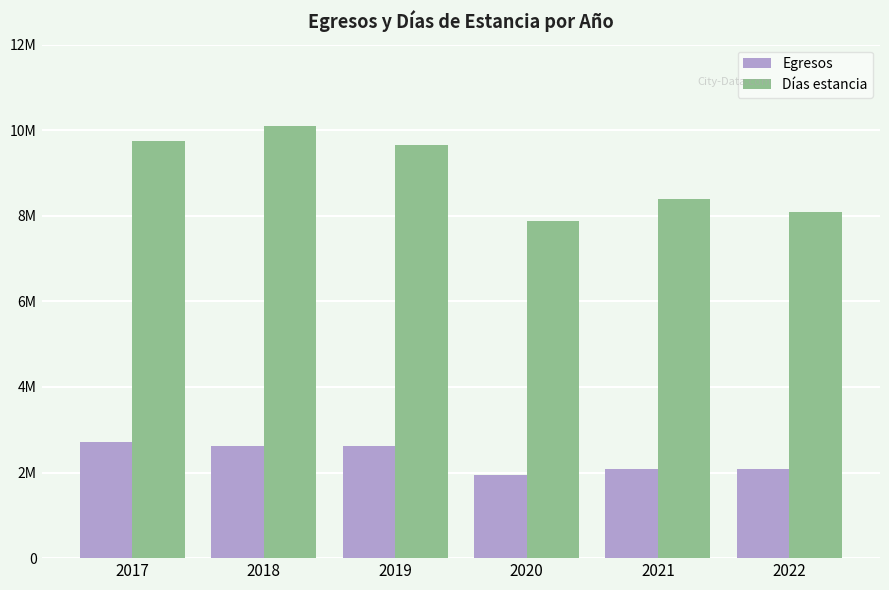

What are all the series names shown in the legend?

Egresos, Días estancia